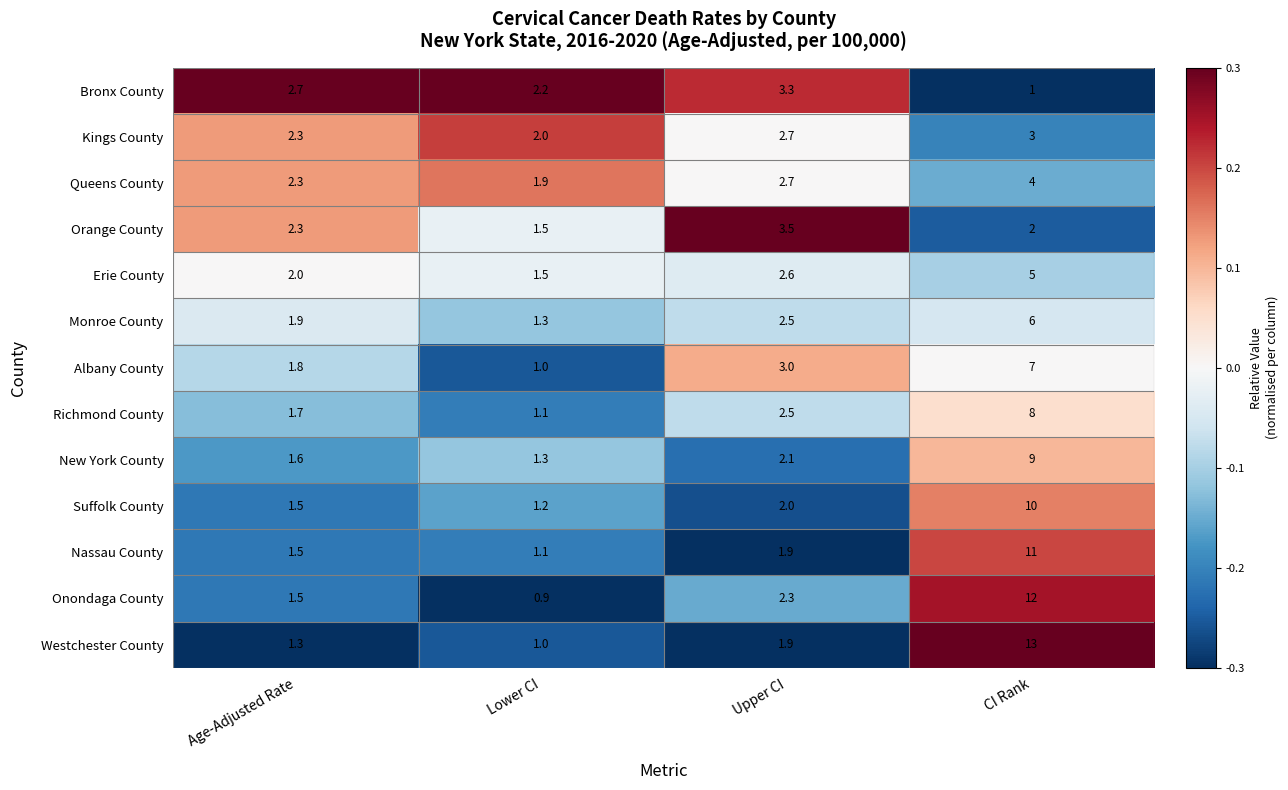

List the labels in order of Kings County value, smallest first.

Lower CI, Age-Adjusted Rate, Upper CI, CI Rank